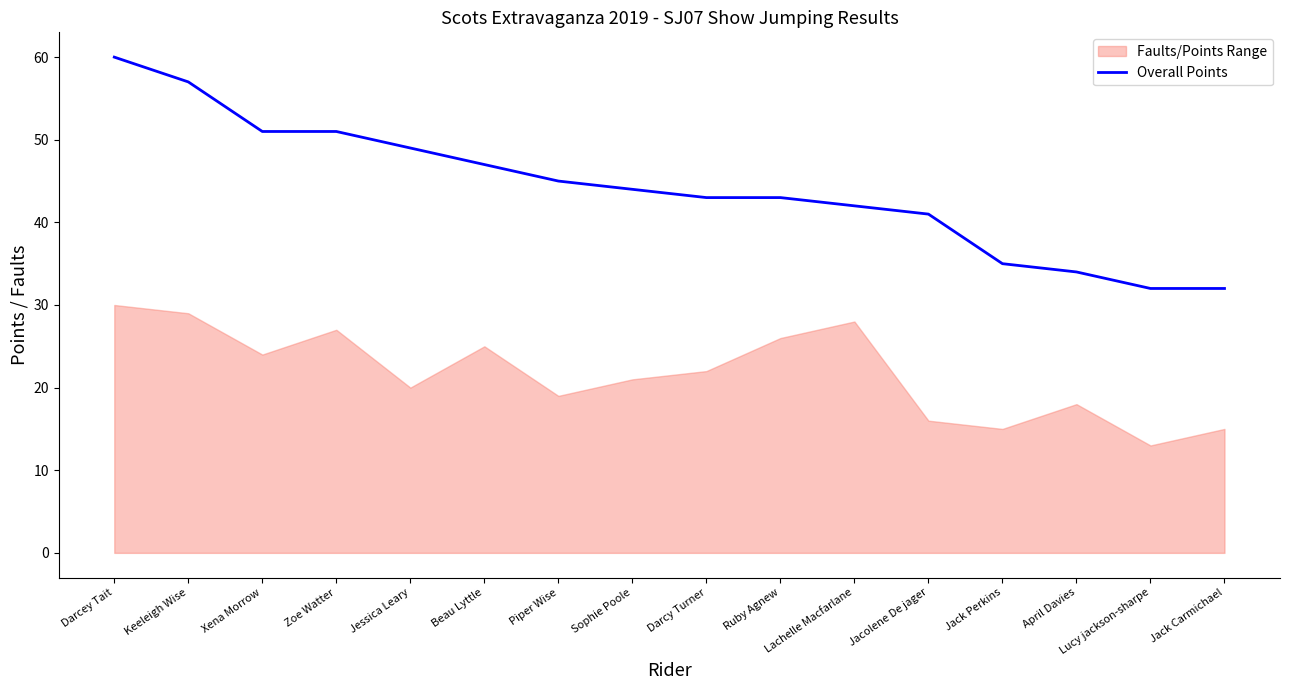

True or false: the data has more than 2 interior local peaks.

False